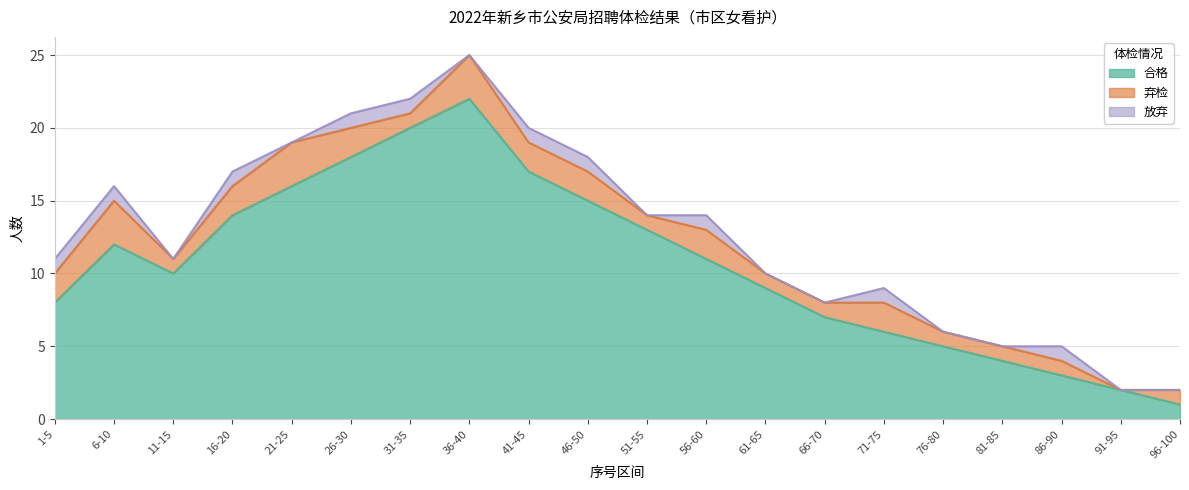

True or false: 弃检 has a value of 1 at 6-10.

False